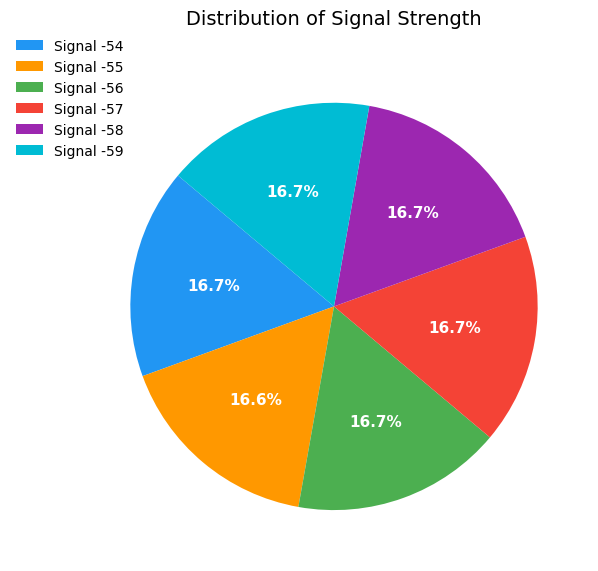

Is there any slice that represents more than half of the pie?

No